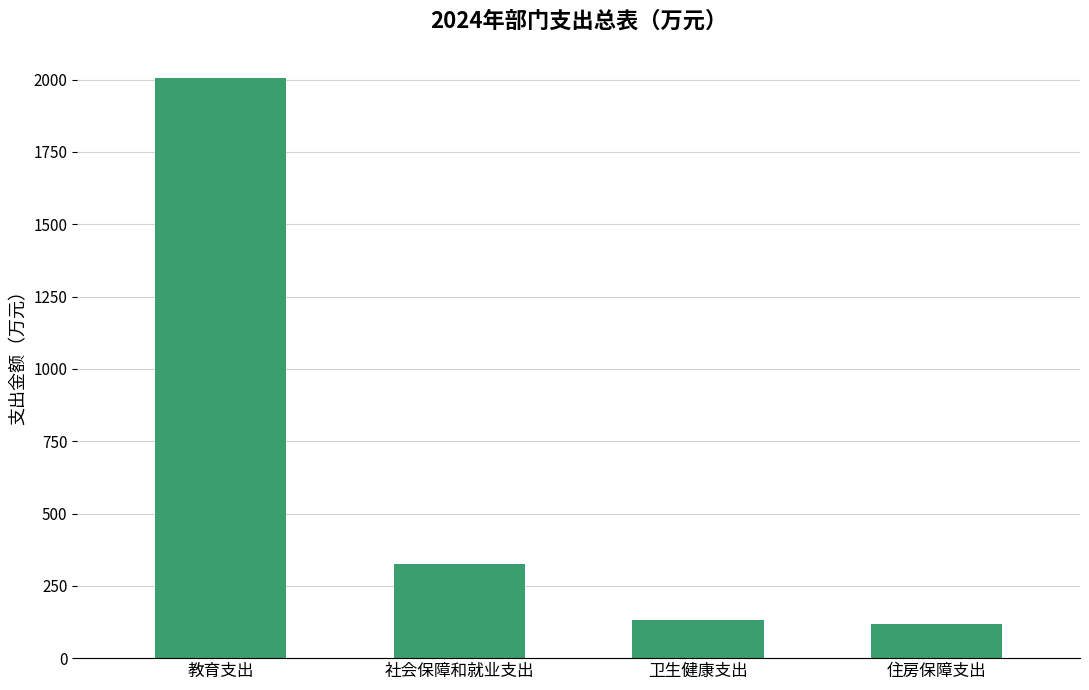

What is the smallest value displayed?

116.6